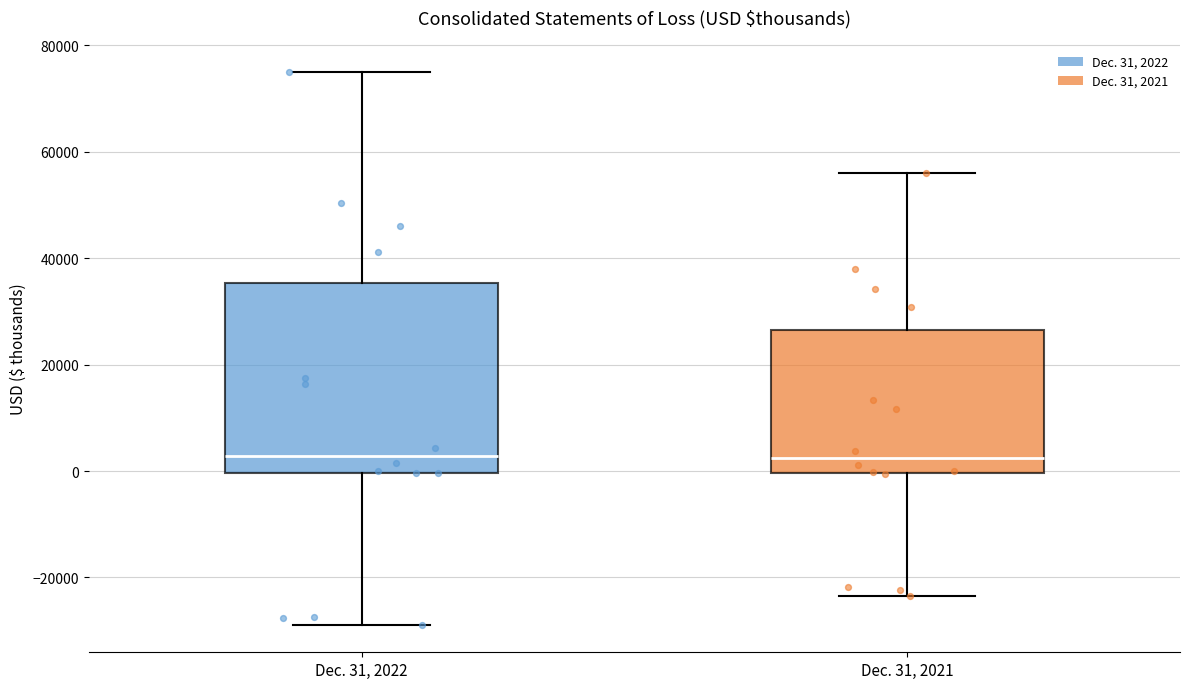

Which box is the tallest, from its lower edge to its upper edge?

Dec. 31, 2022